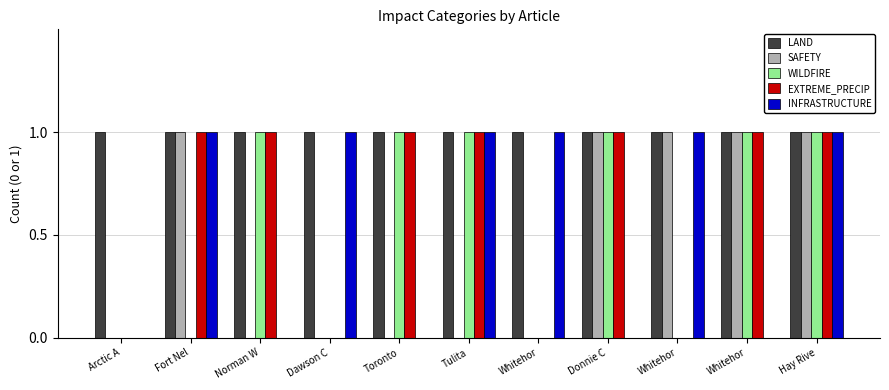

What is the sum of the WILDFIRE values at Tulita and Arctic A?

1